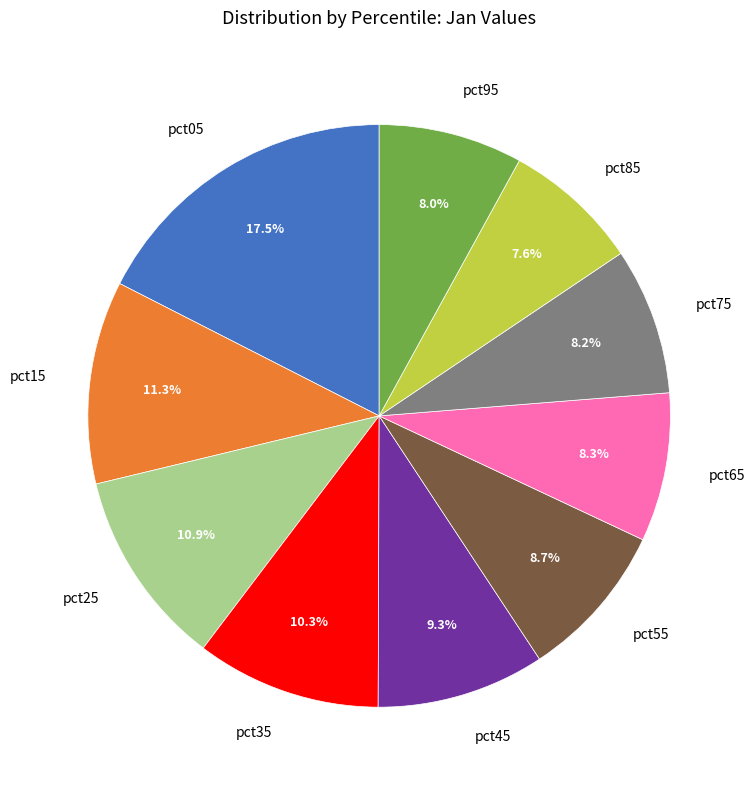

To the nearest percent, what is the difference between the pct45 and pct55 slice percentages?

1%